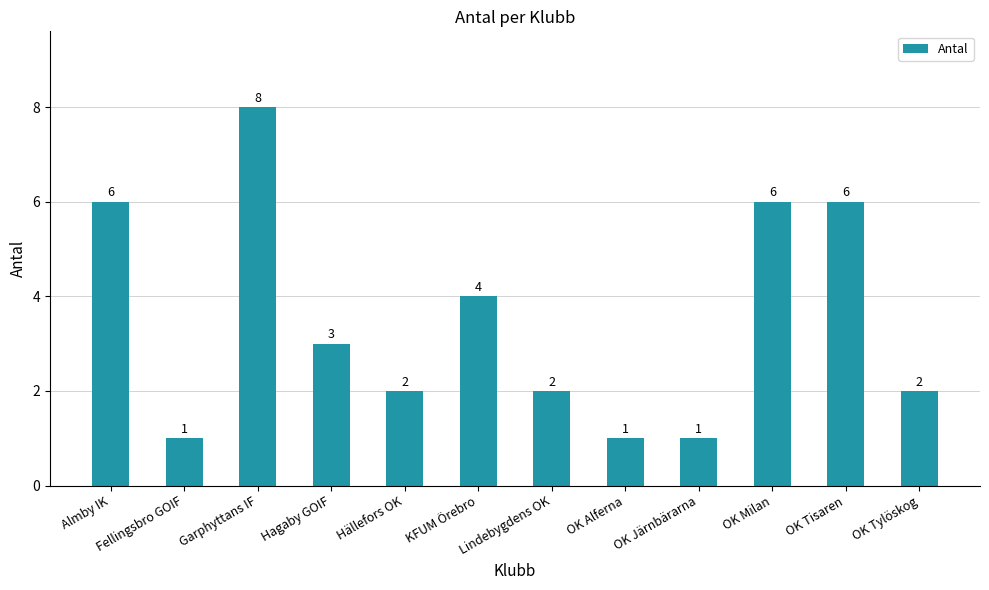

What is the value of the 6th bar from the left?

4